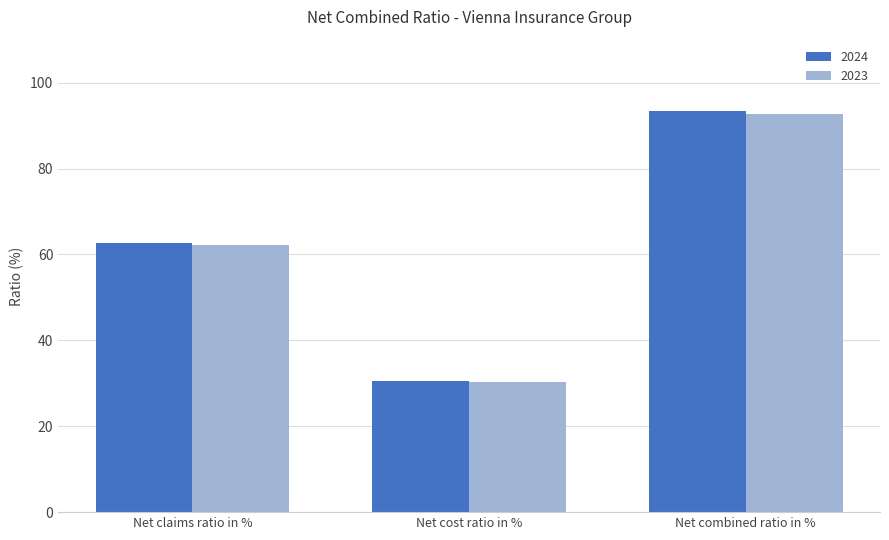

What is the minimum value shown in the chart?

30.4